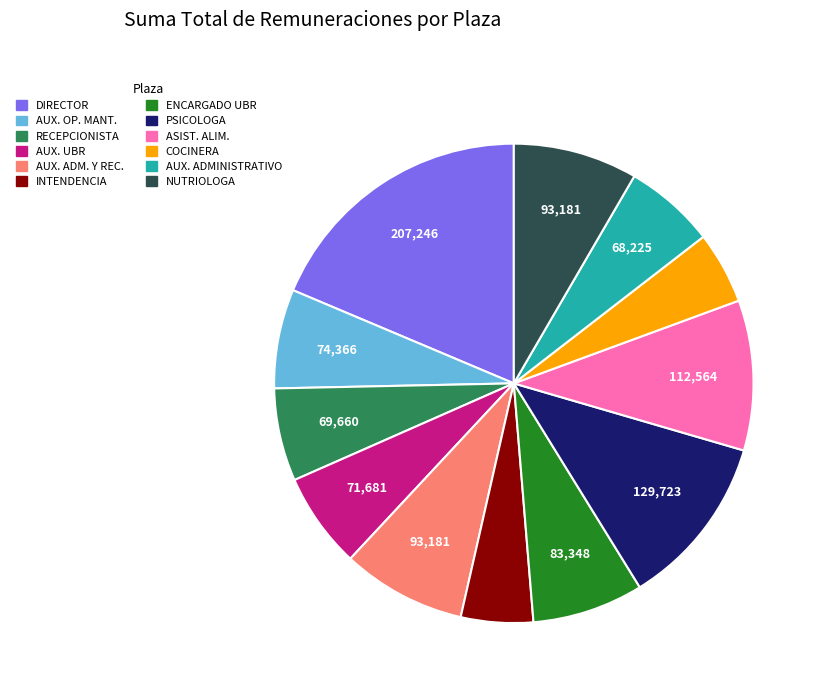

Is there a majority slice in this chart?

No